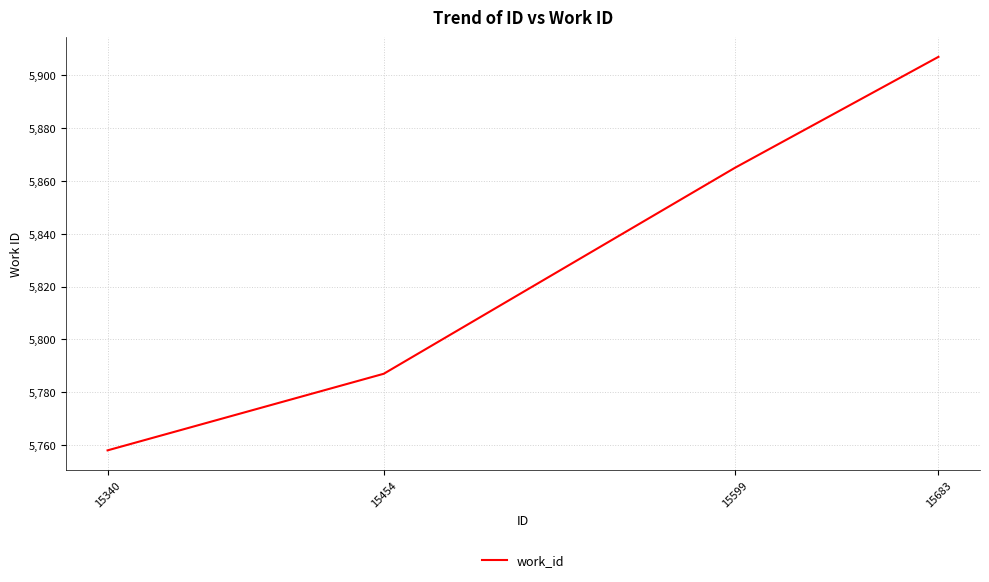

True or false: the data has more than 2 interior local peaks.

False